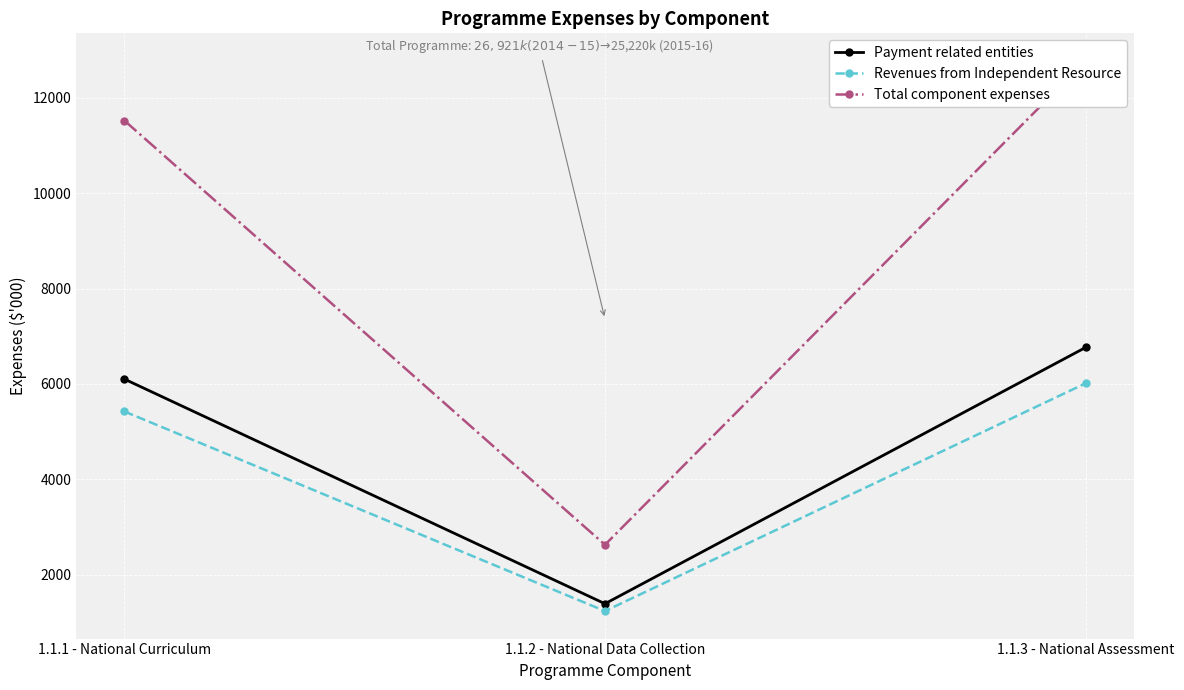

List the labels in order of Total component expenses value, smallest first.

1.1.2 - National Data Collection, 1.1.1 - National Curriculum, 1.1.3 - National Assessment